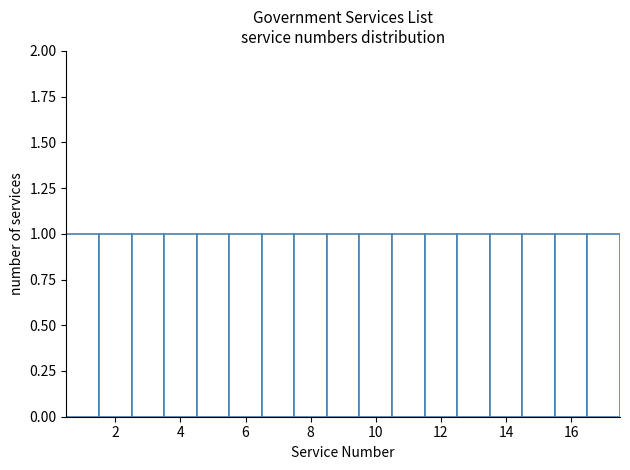

Reading left to right, transcribe this chart: for each bar, give the range it covers on the x-axis and its height. Neither the bar edges nor the heights are printed on the chart, so give them approximately, as read against the axes.

0.5 to 1.5: 1
1.5 to 2.5: 1
2.5 to 3.5: 1
3.5 to 4.5: 1
4.5 to 5.5: 1
5.5 to 6.5: 1
6.5 to 7.5: 1
7.5 to 8.5: 1
8.5 to 9.5: 1
9.5 to 10.5: 1
10.5 to 11.5: 1
11.5 to 12.5: 1
12.5 to 13.5: 1
13.5 to 14.5: 1
14.5 to 15.5: 1
15.5 to 16.5: 1
16.5 to 17.5: 1